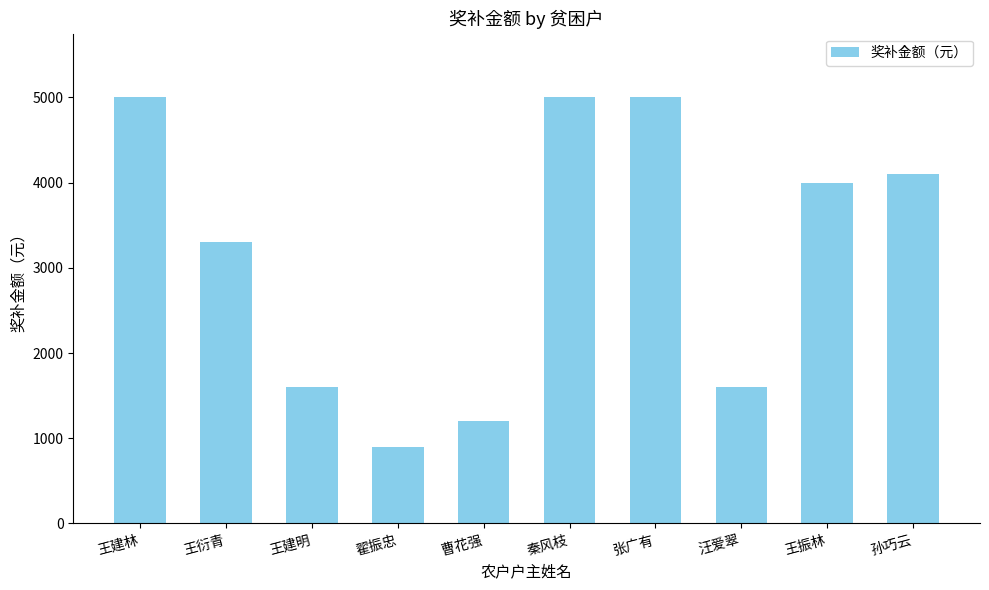

Reading left to right, what are all the values shown in this chart?

王建林=5000	王衍青=3300	王建明=1600	翟振忠=900	曹花强=1200	秦风枝=5000	张广有=5000	汪爱翠=1600	王振林=4000	孙巧云=4100